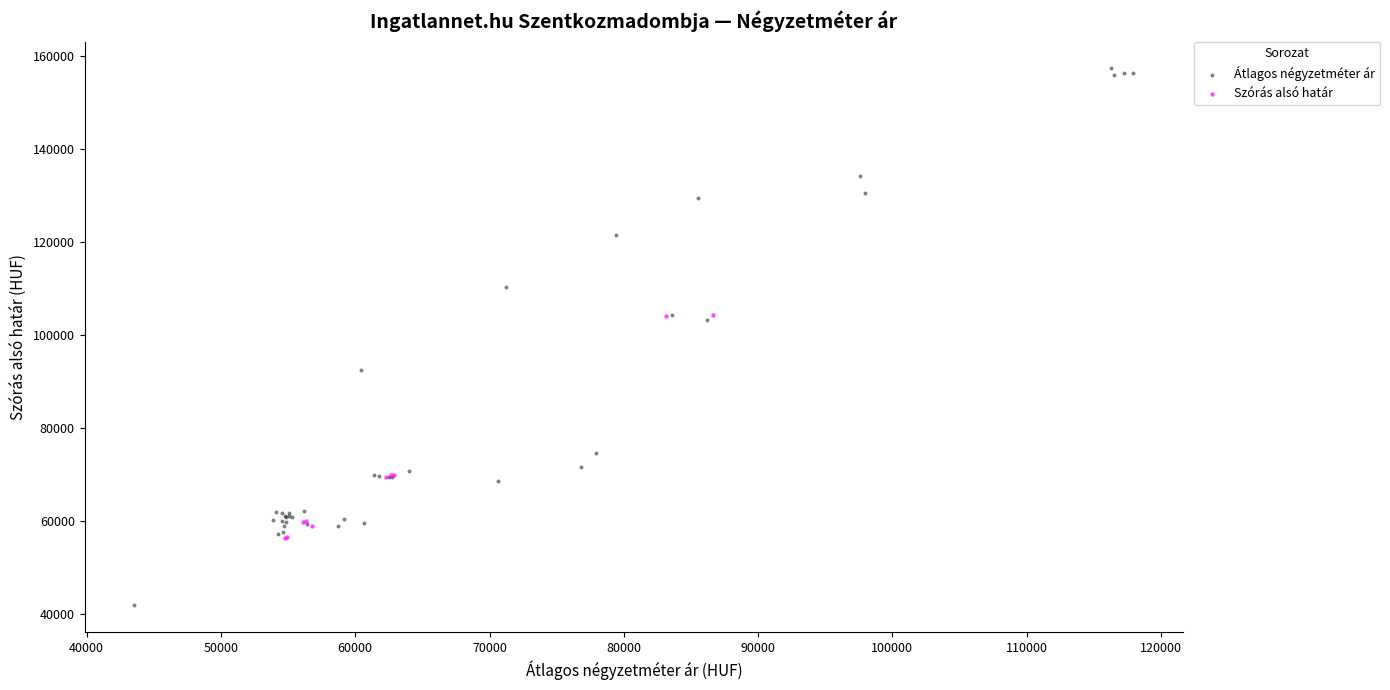

Which series has the largest Y range (max minus min)?

Átlagos négyzetméter ár